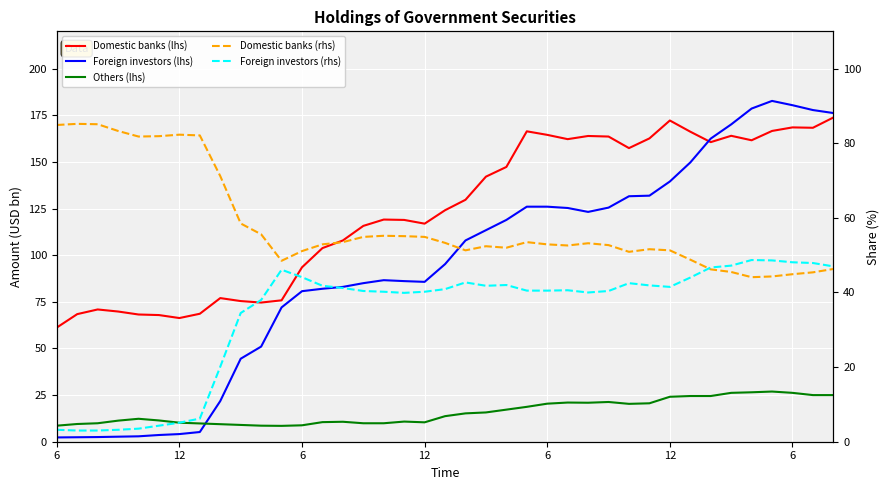

Which series has the widest spread of values?

Foreign investors (lhs)